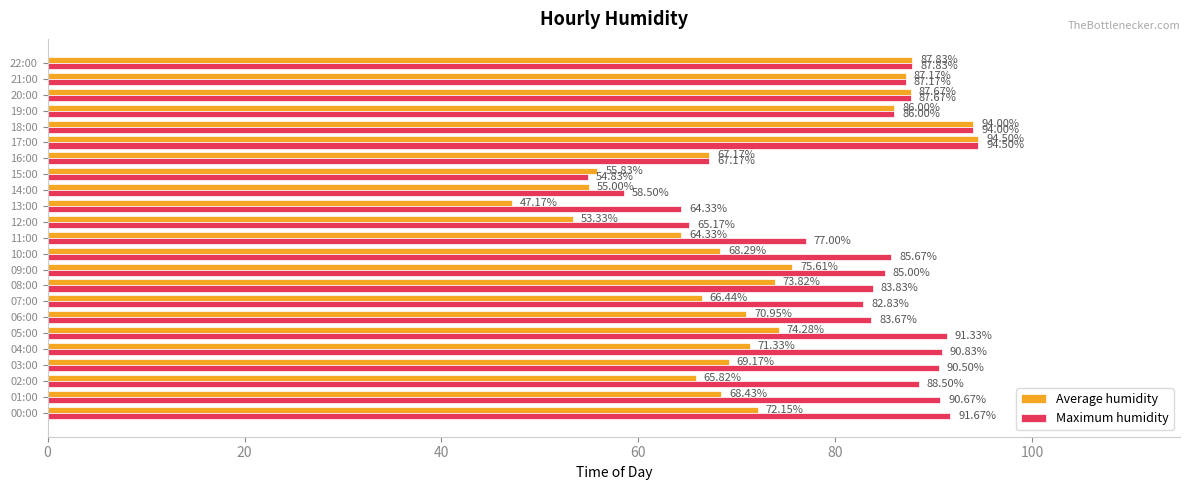

Which series changed the most between 08:00 and 10:00?

Average humidity